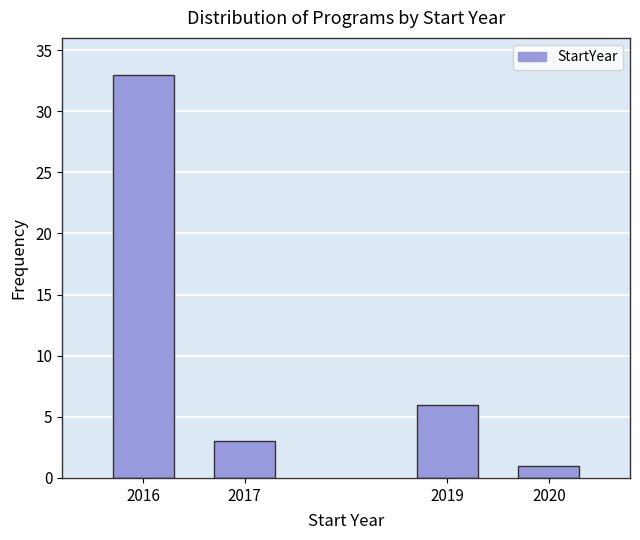

Reading left to right, transcribe all the data shown in this chart.

33	3	6	1